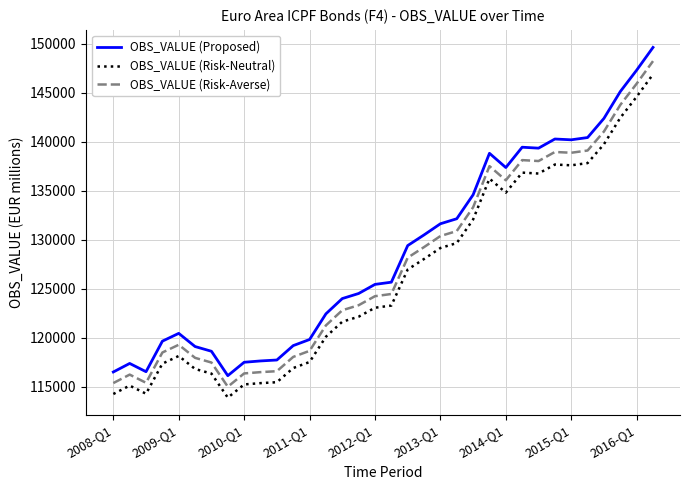

True or false: OBS_VALUE (Risk-Averse) and OBS_VALUE (Proposed) cross at least once.

False